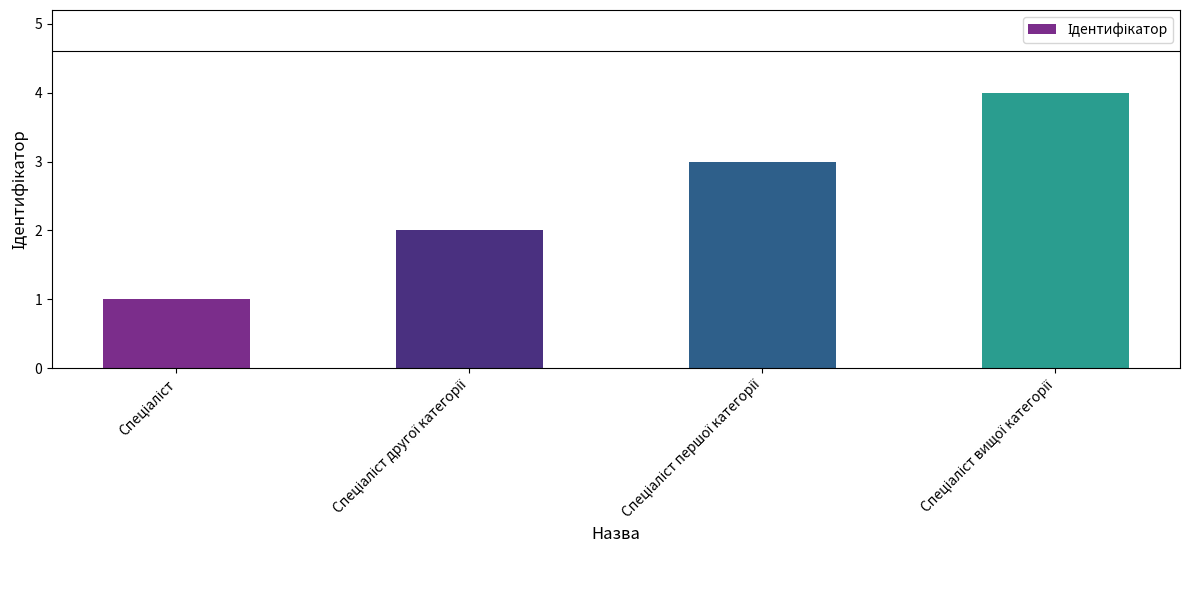

What is the greatest value displayed?

4